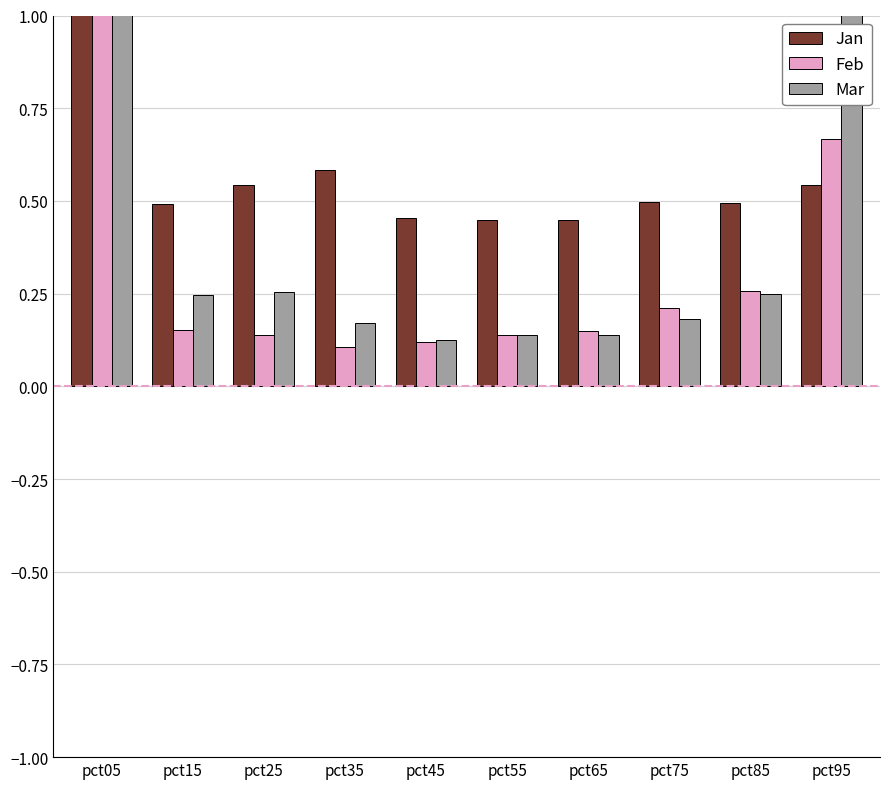

What is the minimum value shown in the chart?

0.1